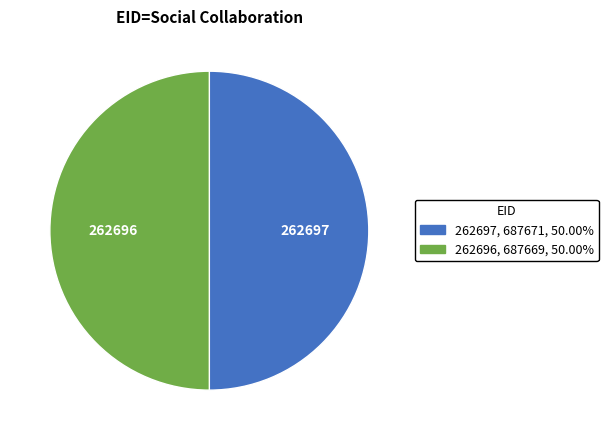

Approximately how many times larger is the value at 262697 compared to 262696?

1.0